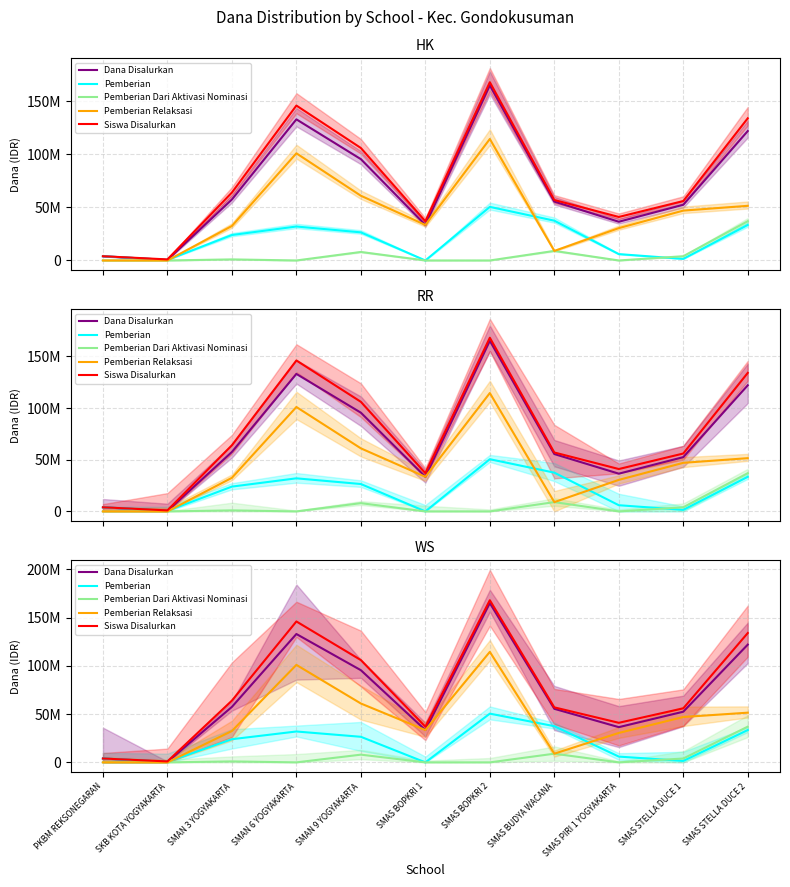

True or false: Pemberian and Dana Disalurkan intersect in this chart.

False